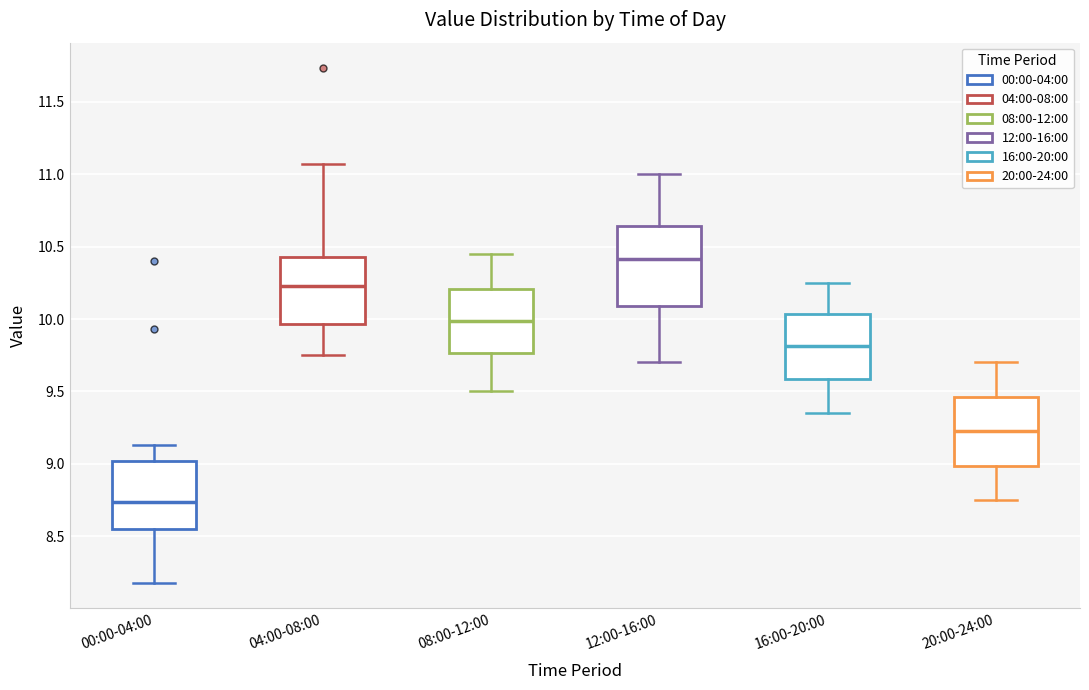

Reading left to right, transcribe this box plot: for each box, give where its median line is, the range the box spans, and where its two whiskers end, as read against the y-axis. The values are not printed on the chart, so give them approximately, as read against the axis.

00:00-04:00: median 8.75, box 8.55 to 9.00, whiskers 8.20 to 9.15
04:00-08:00: median 10.25, box 9.95 to 10.45, whiskers 9.75 to 11.05
08:00-12:00: median 10.00, box 9.75 to 10.20, whiskers 9.50 to 10.45
12:00-16:00: median 10.40, box 10.10 to 10.65, whiskers 9.70 to 11.00
16:00-20:00: median 9.80, box 9.60 to 10.05, whiskers 9.35 to 10.25
20:00-24:00: median 9.25, box 9.00 to 9.45, whiskers 8.75 to 9.70